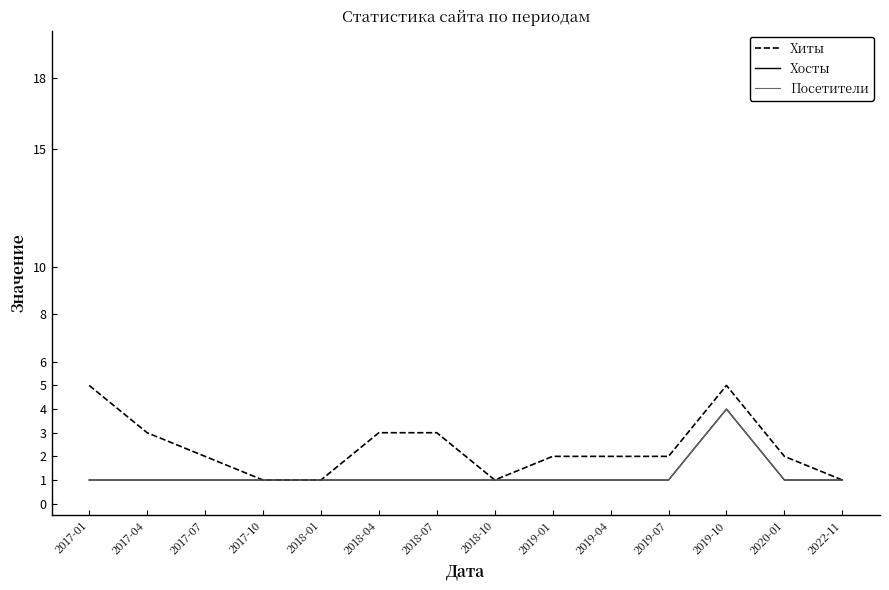

What is the minimum value shown in the chart?

1